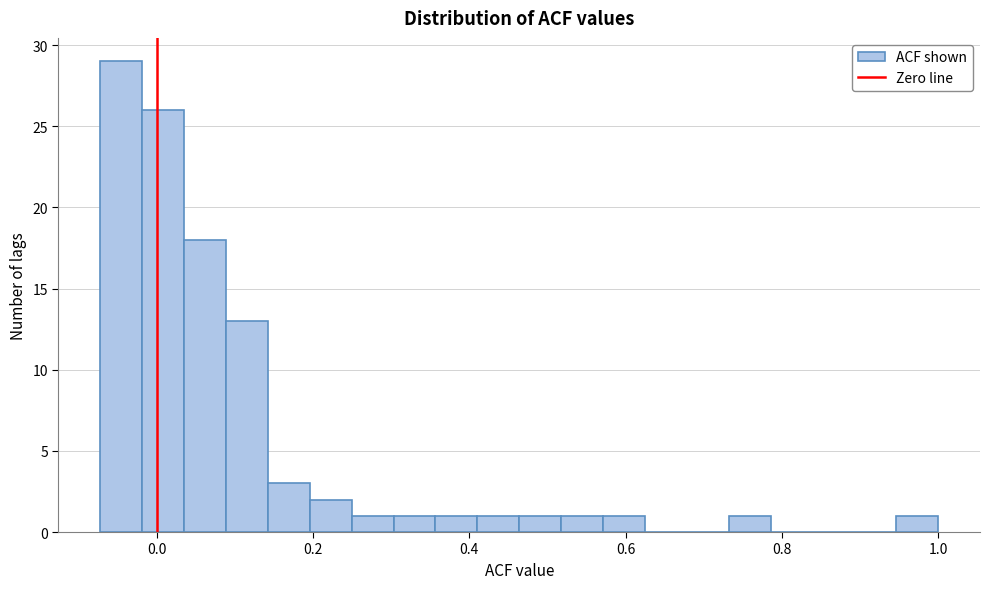

Read against the x-axis, roughly where is the centre of the tallest bar?

-0.04